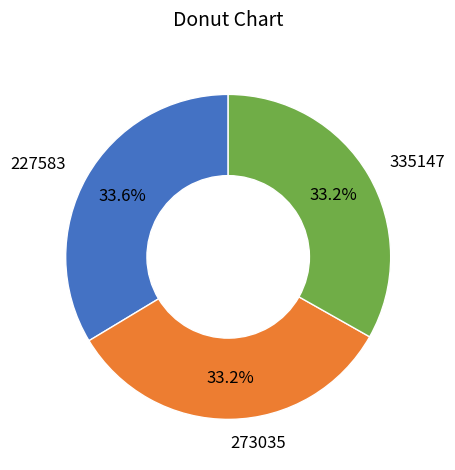

What is the ratio of the value at 273035 to the value at 227583?

1.0